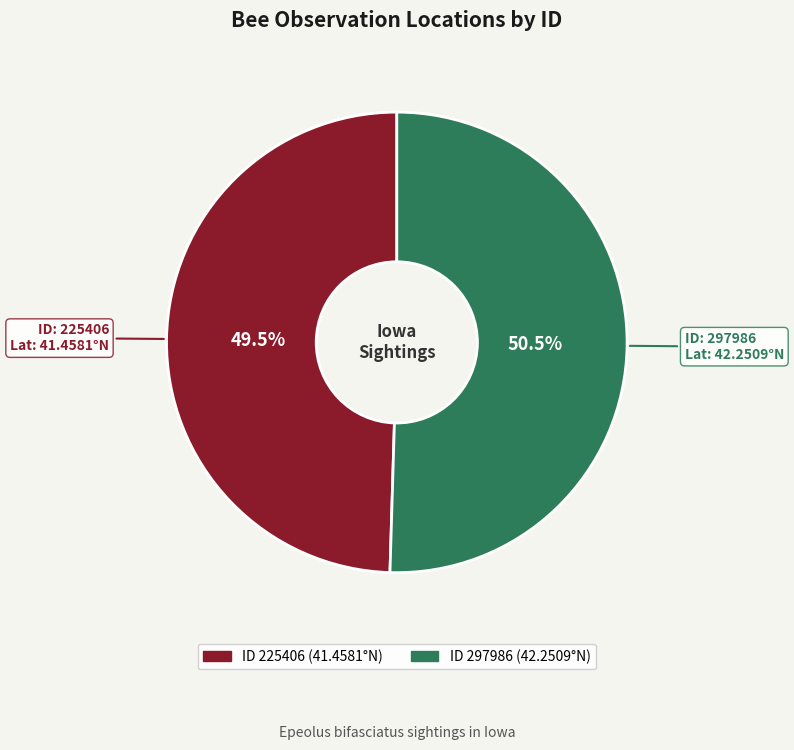

Is there any slice that represents more than half of the pie?

Yes